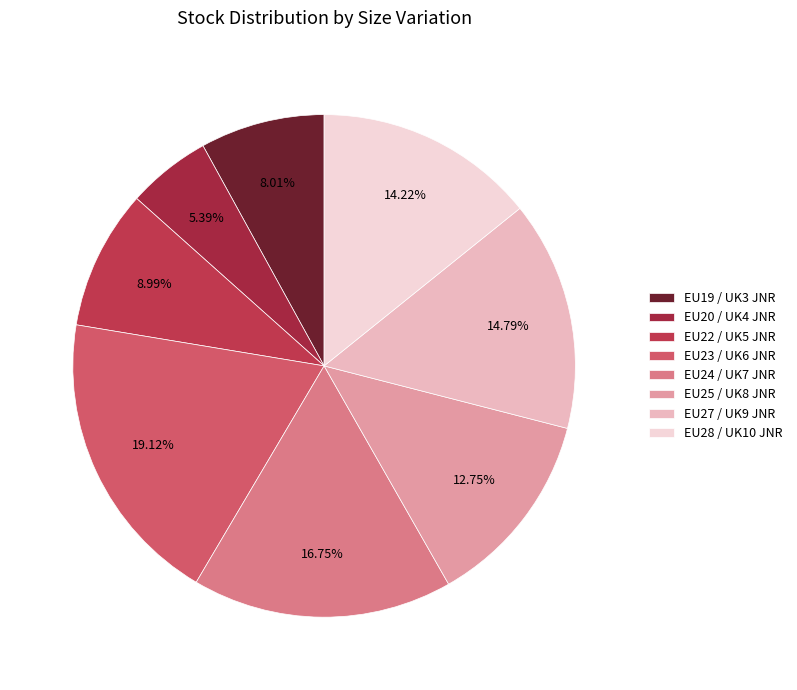

How much of the chart is everything except EU25 / UK8 JNR?

87.3%